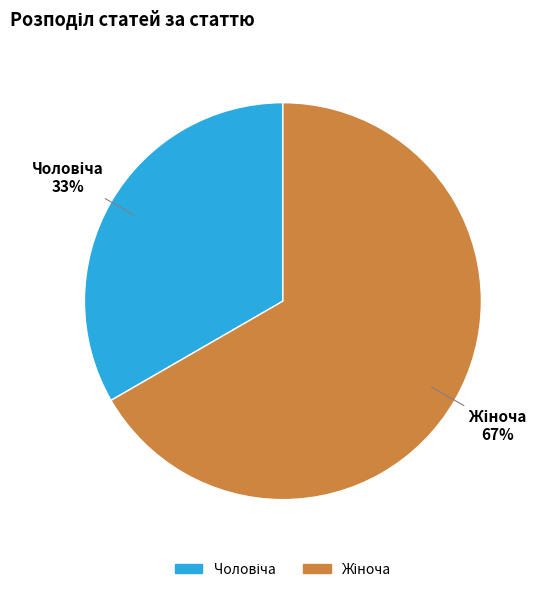

To the nearest percent, what is the average slice percentage?

50%